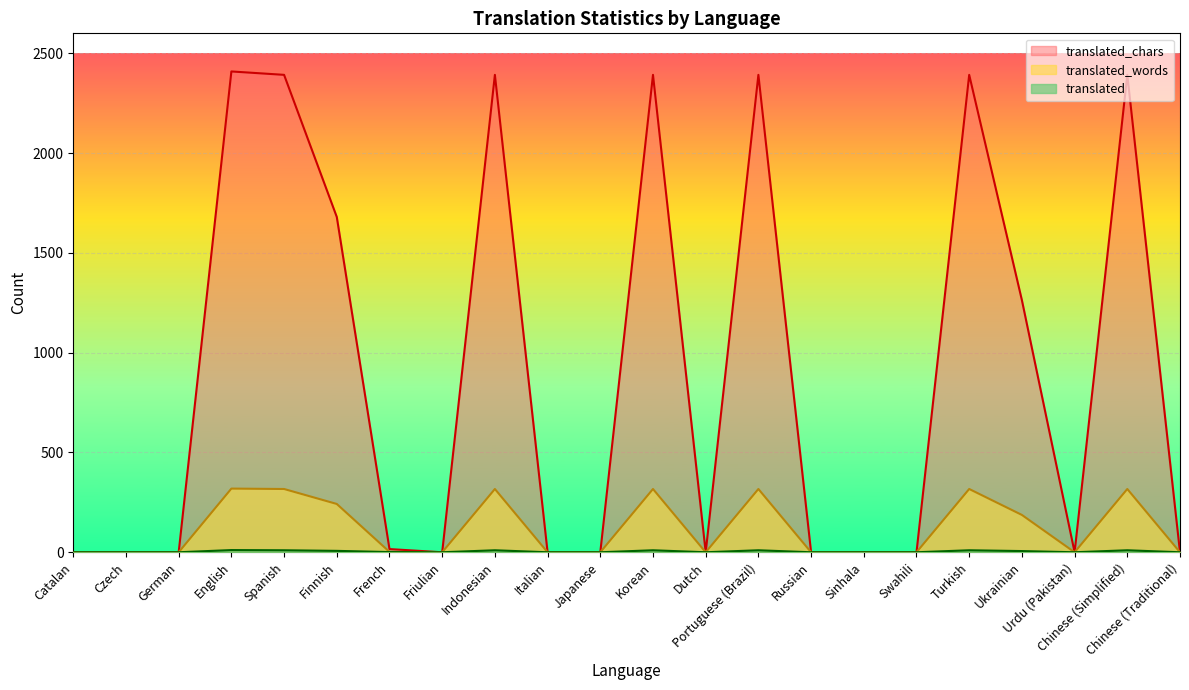

What is the average value of the translated_words series?

121